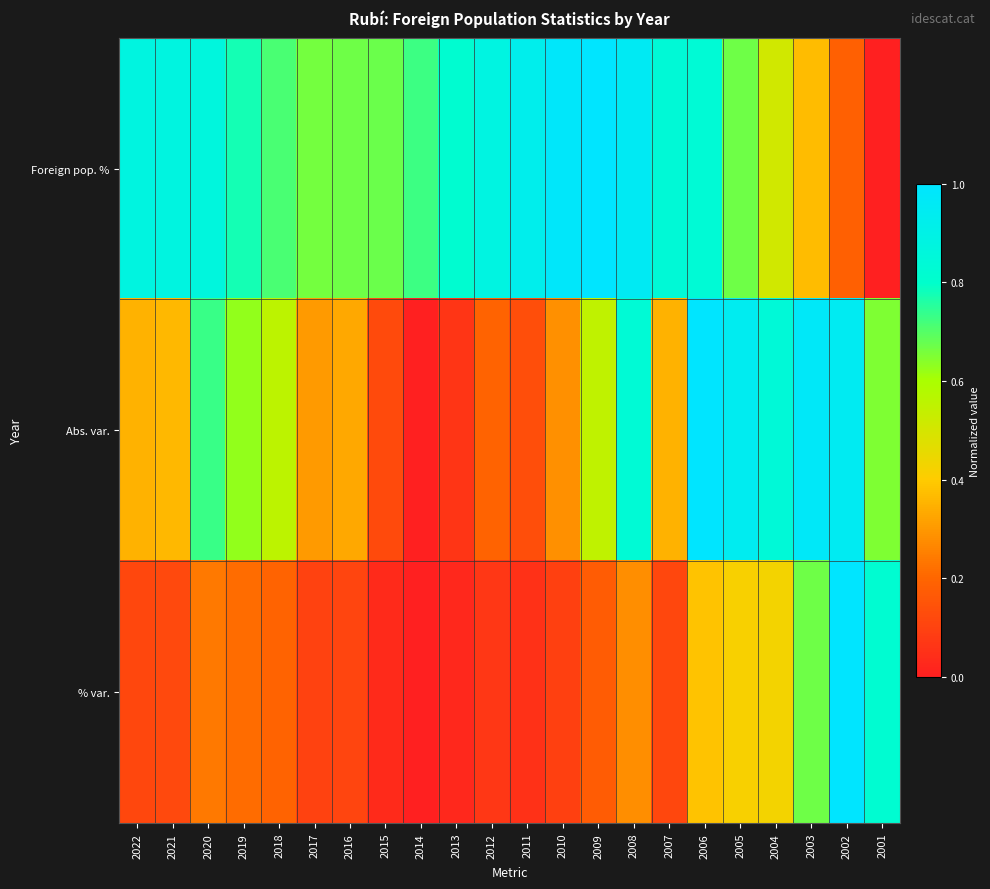

Which series changed the most between 2016 and 2008?

Abs. var.